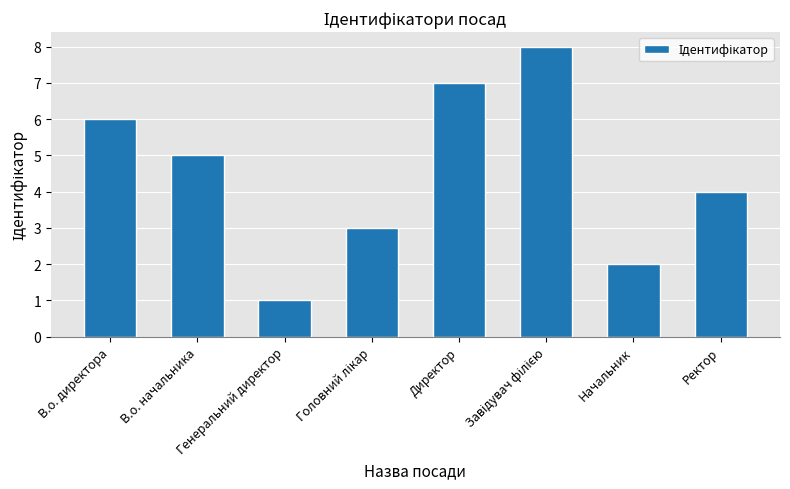

Reading right to left, transcribe all the data shown in this chart.

4	2	8	7	3	1	5	6